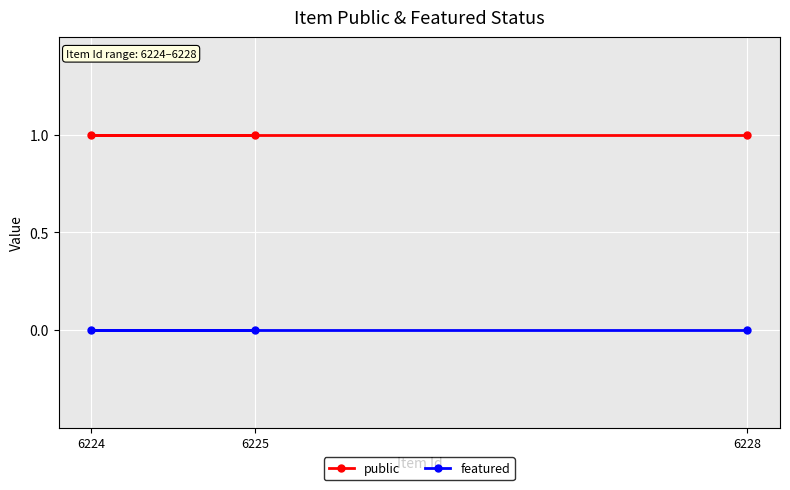

What is the minimum value for public?

1